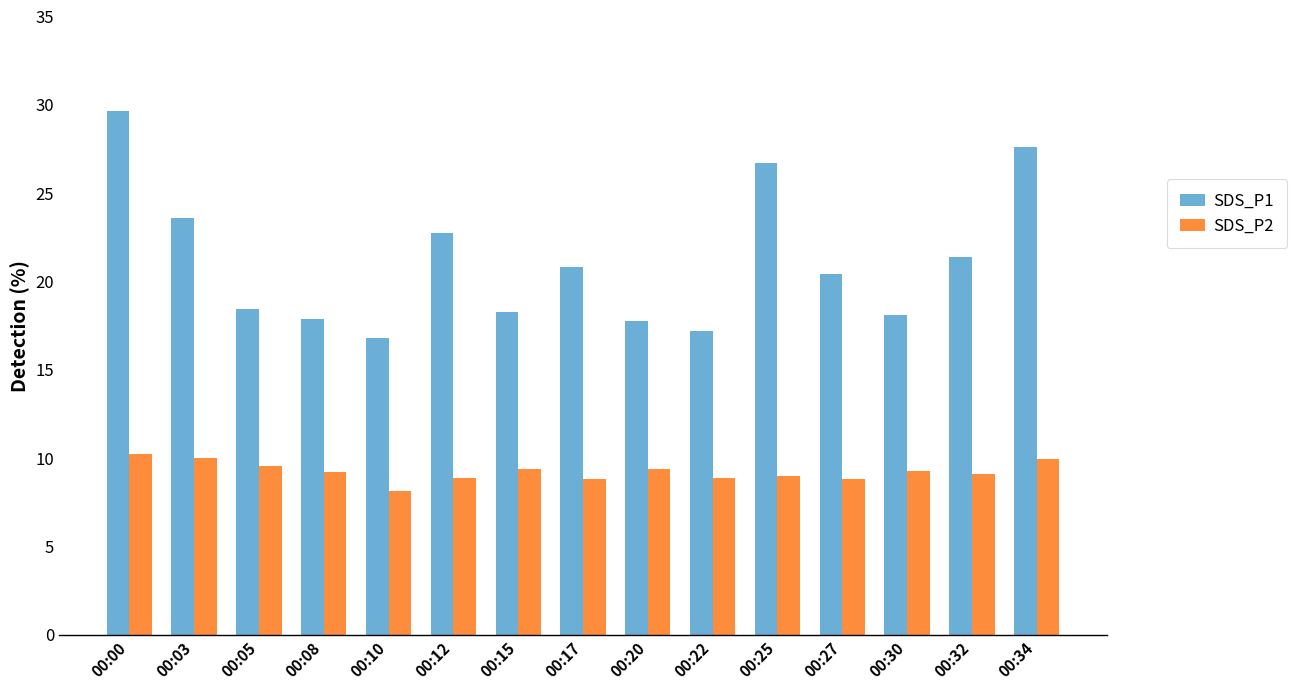

The SDS_P1 series shows 33.4 at 00:12. True or false?

False